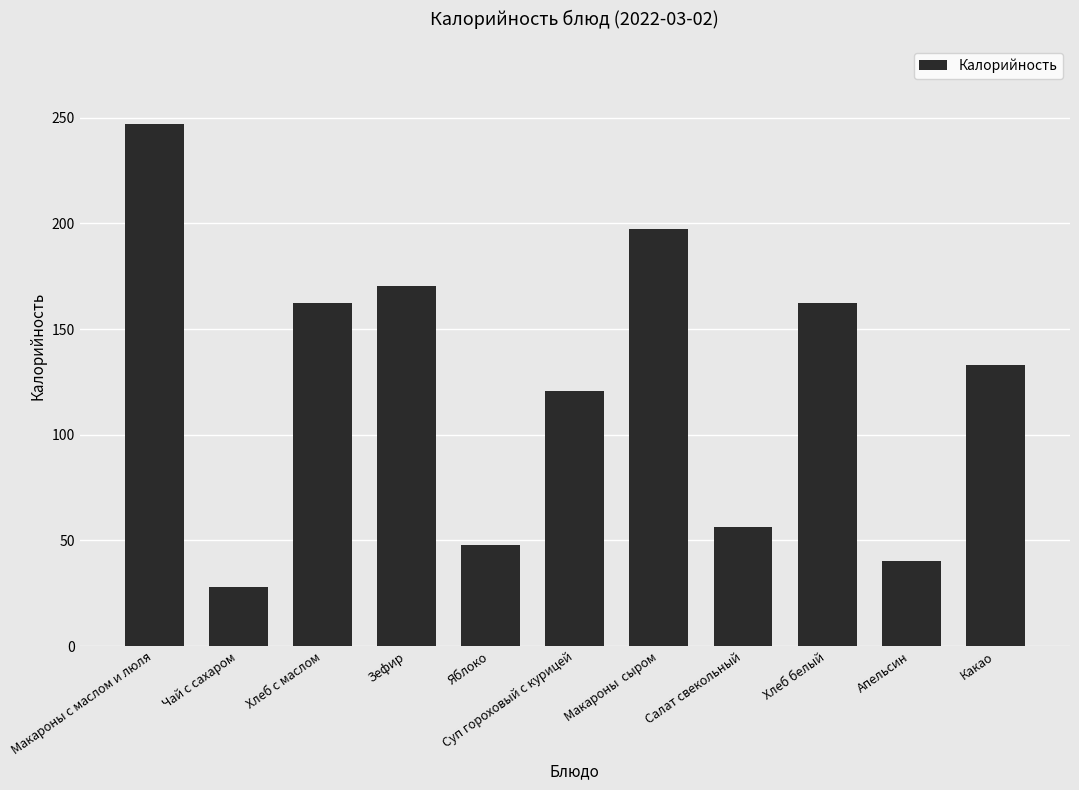

Reading left to right, transcribe all the data shown in this chart.

246.9	28.0	162.2	170.4	48.0	120.5	197.5	56.3	162.2	40.2	132.9